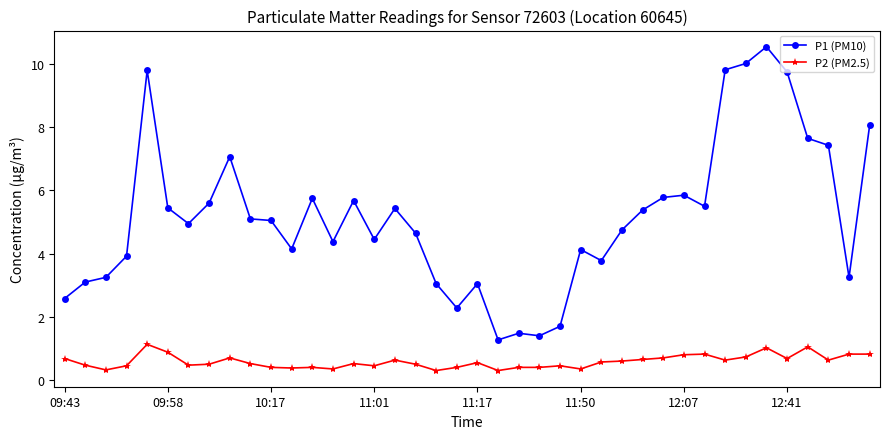

What is the average value of the P2 (PM2.5) series?

0.6